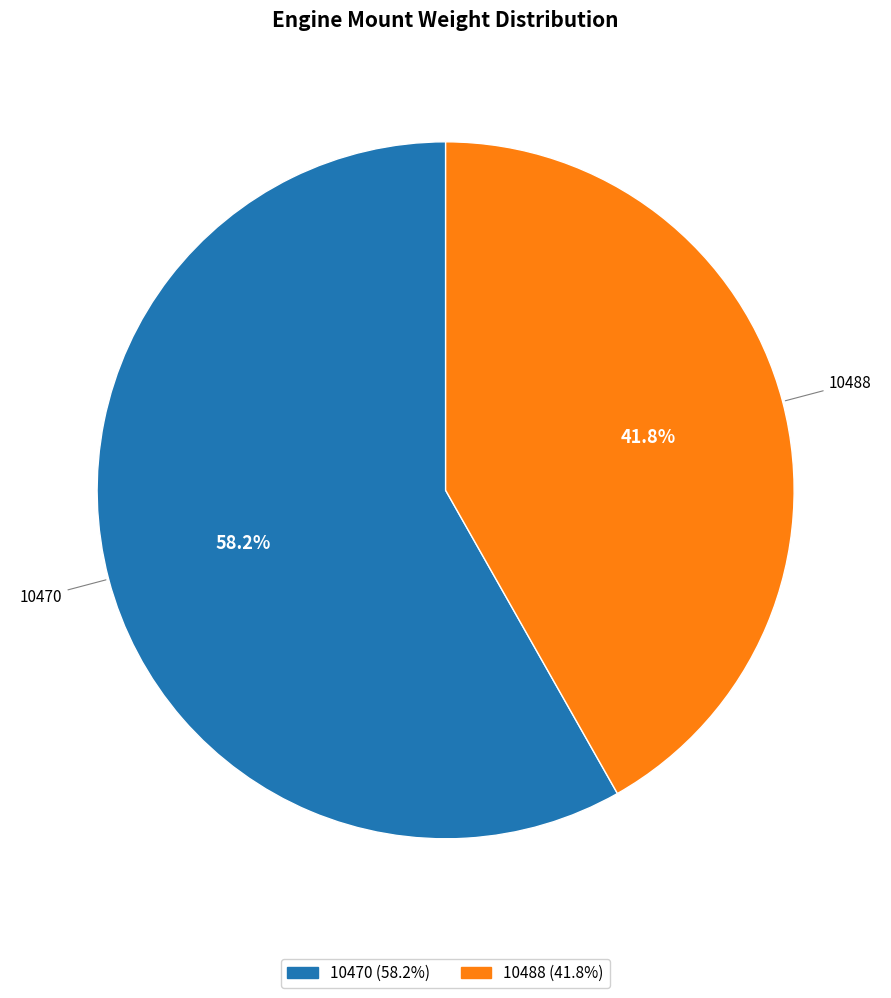

Approximately how many times larger is the value at 10470 compared to 10488?

1.4